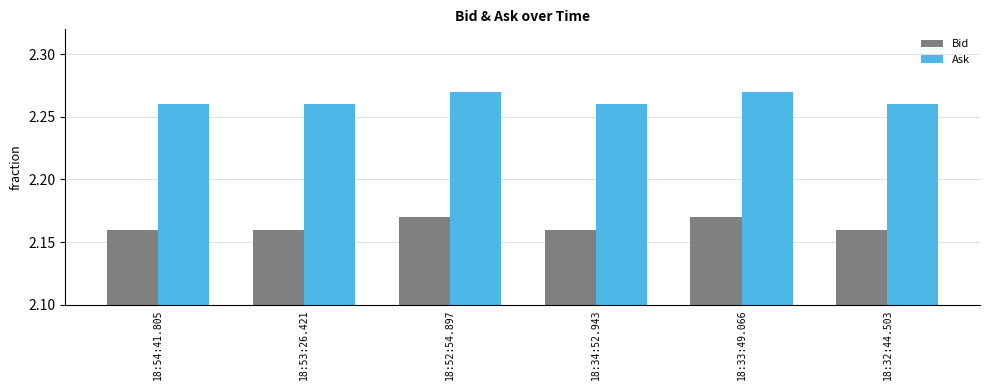

Is it true that Ask equals 1.2 at 18:52:54.897?

False